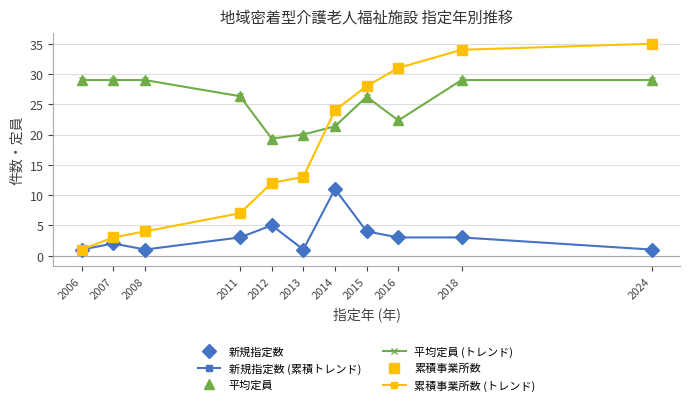

What is the greatest value displayed?

35.0